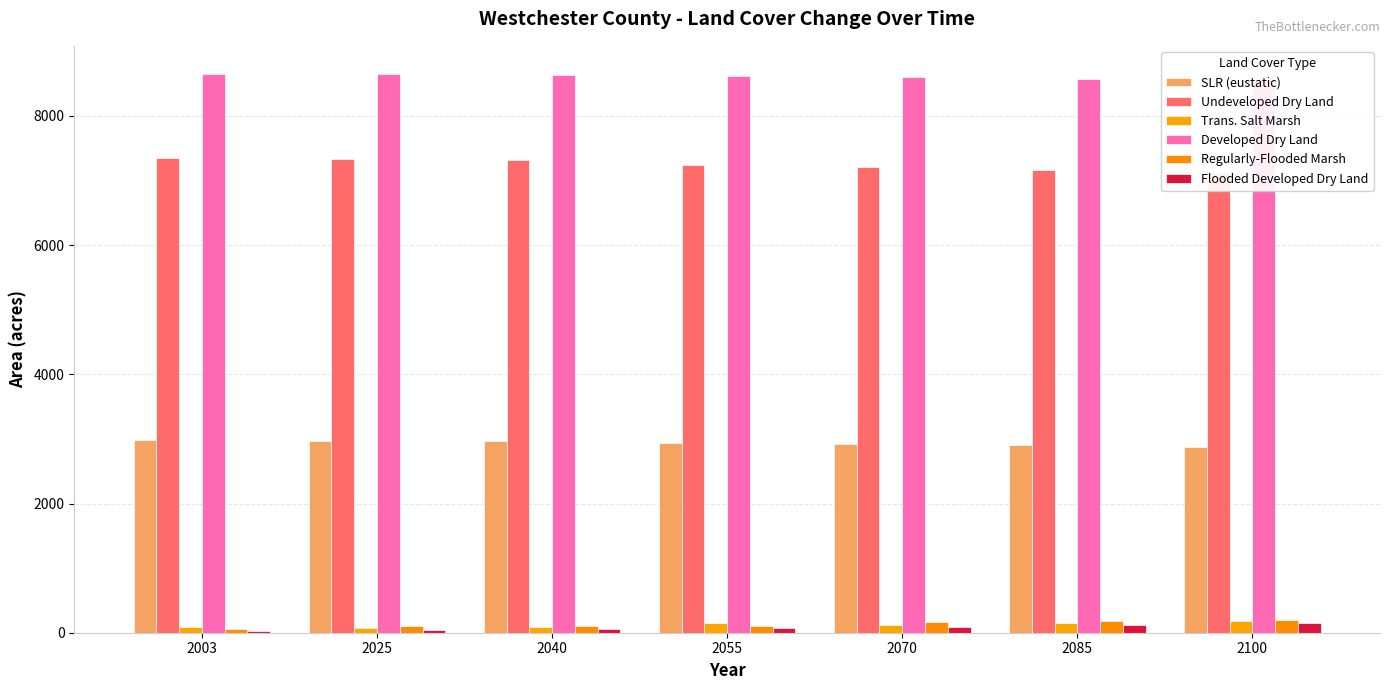

Does the chart contain any negative values?

No